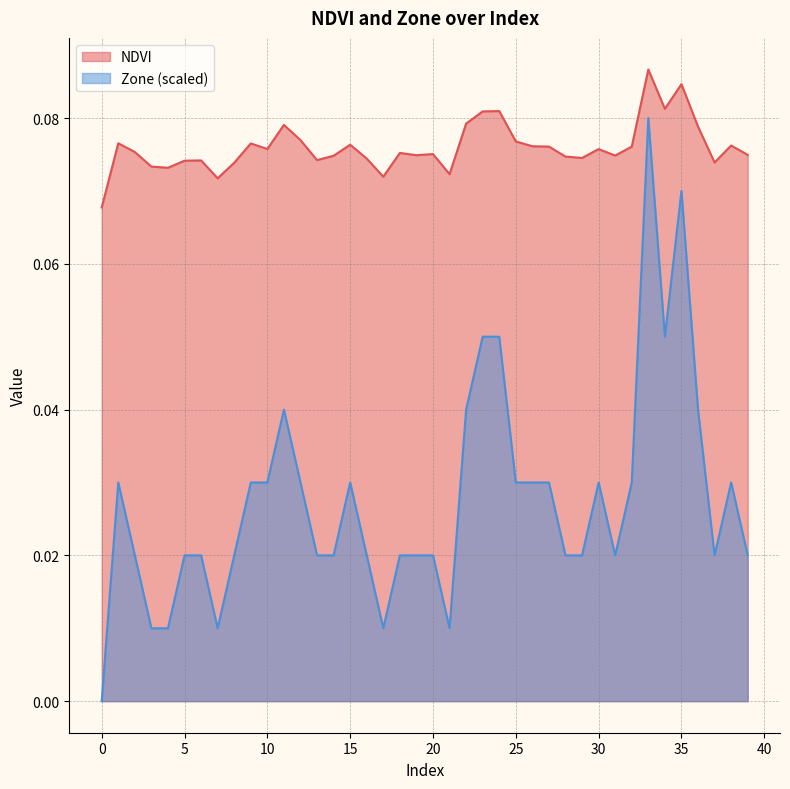

At 9, list the series in order from smallest to largest.

Zone, NDVI